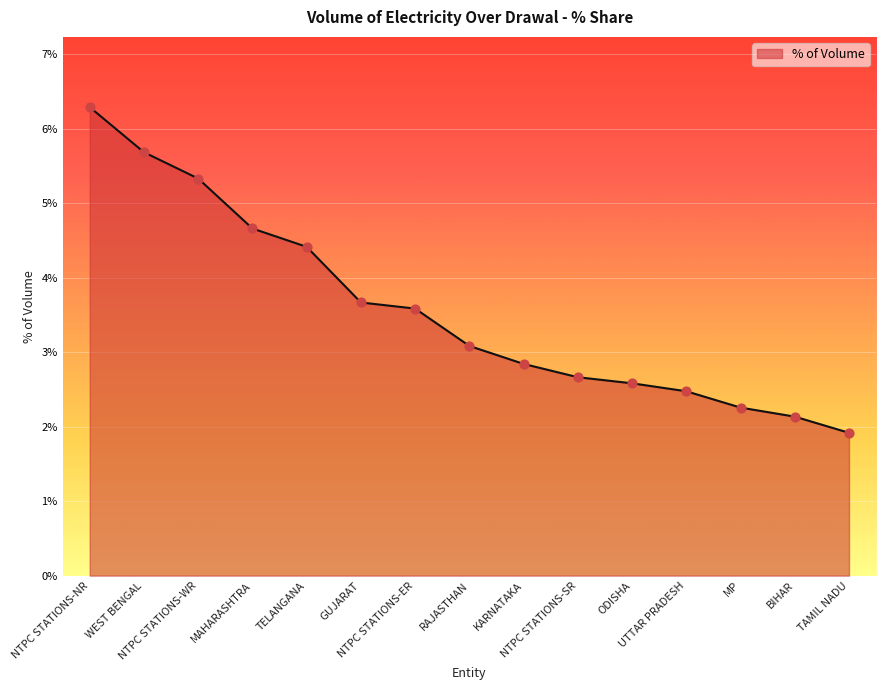

Between ODISHA and RAJASTHAN, which is larger?

RAJASTHAN